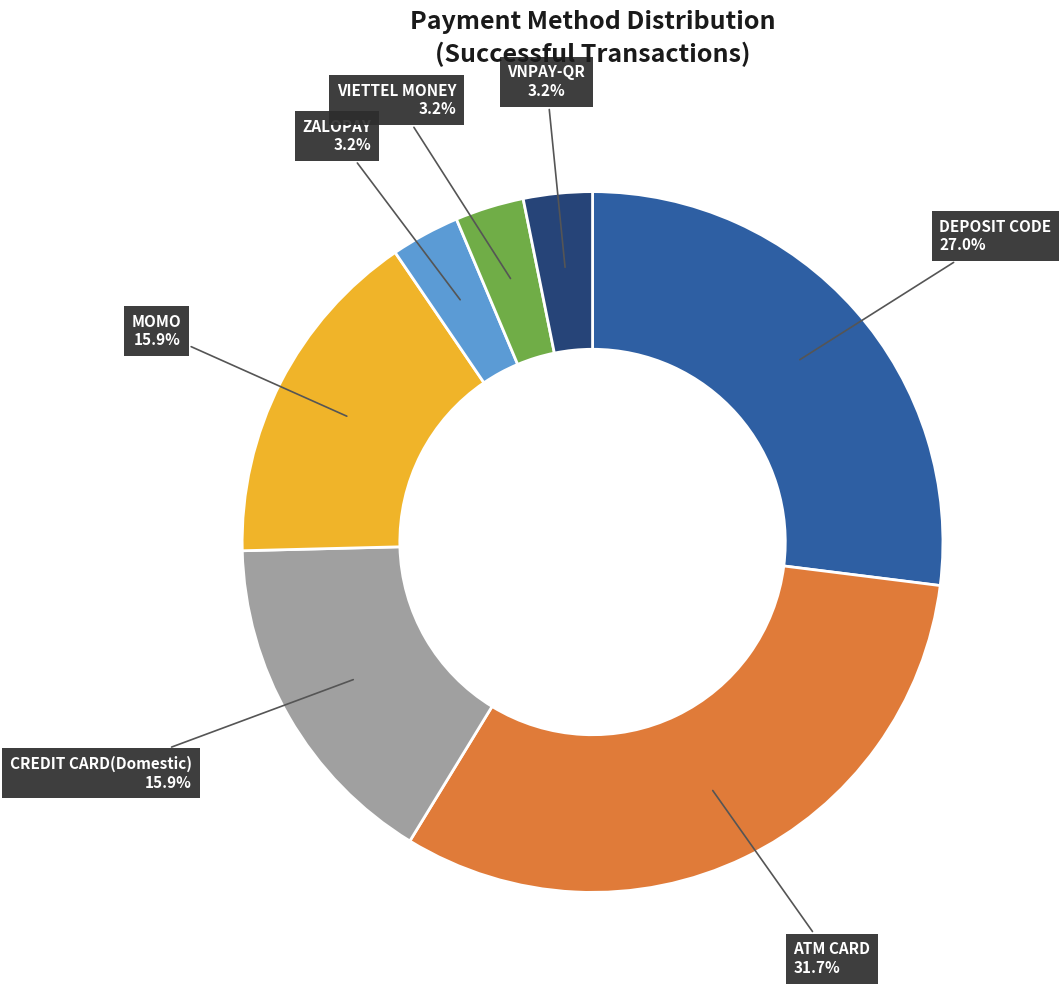

To the nearest percent, what is the difference between the CREDIT CARD(Domestic) and ATM CARD slice percentages?

16%